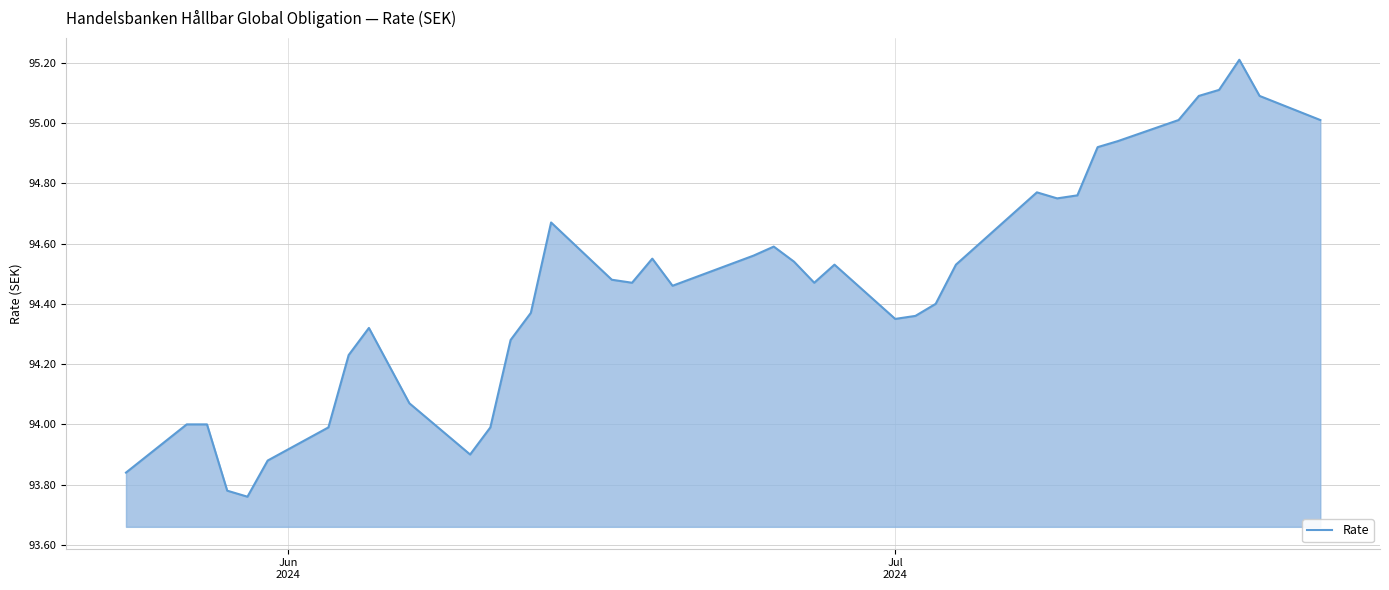

What is the maximum value shown in the chart?

95.2